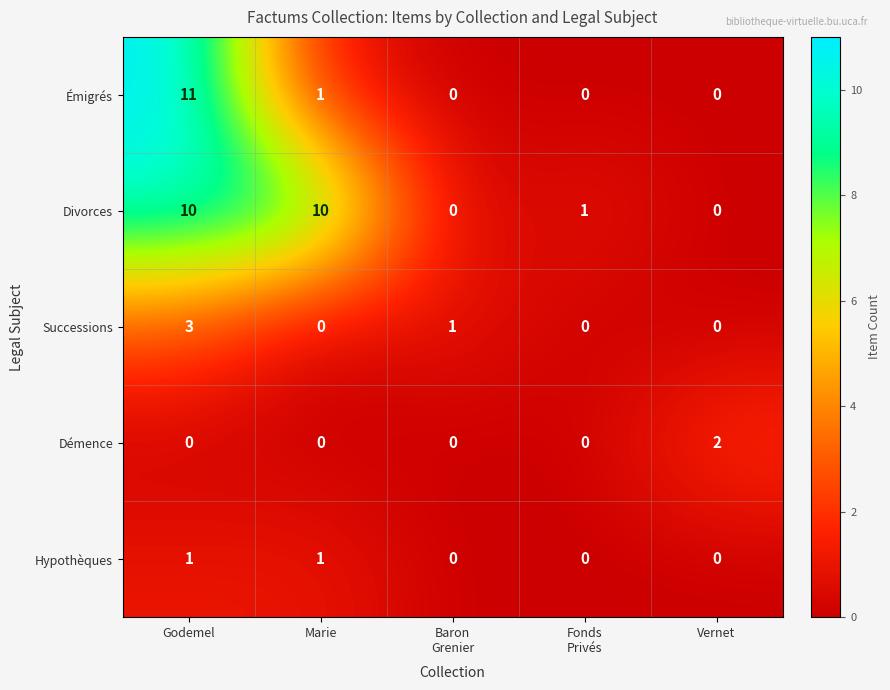

The value of Émigrés at Marie is 1. True or false?

True